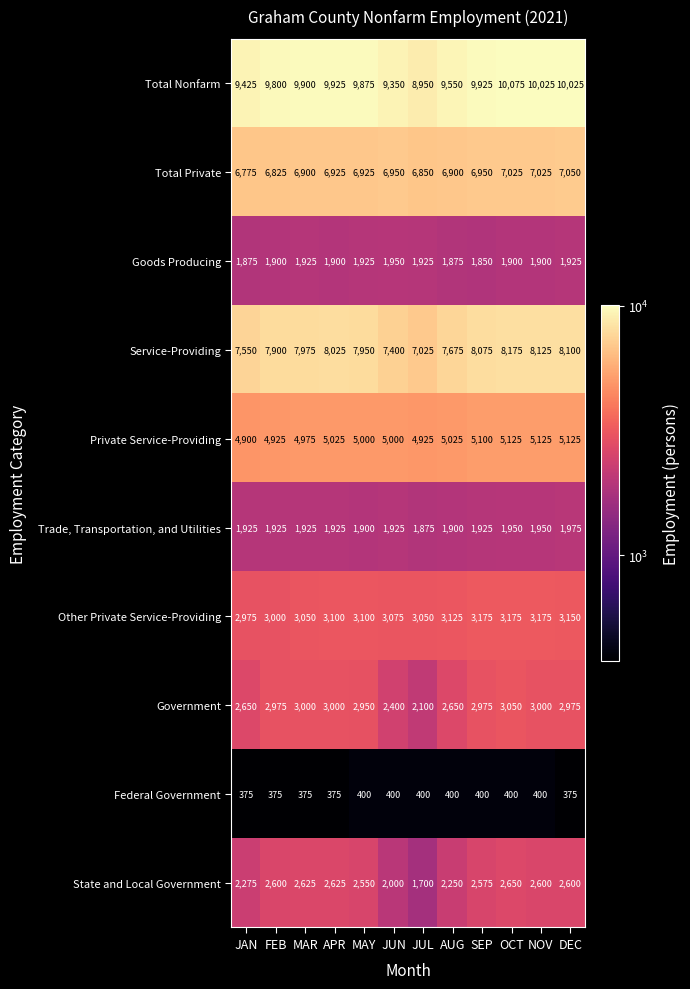

What is the smallest value displayed?

375